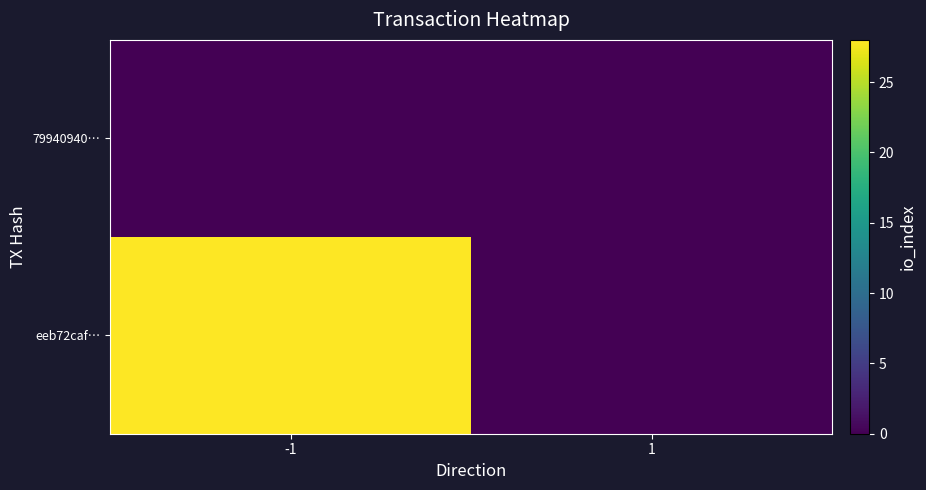

How many data points does each series have?

2